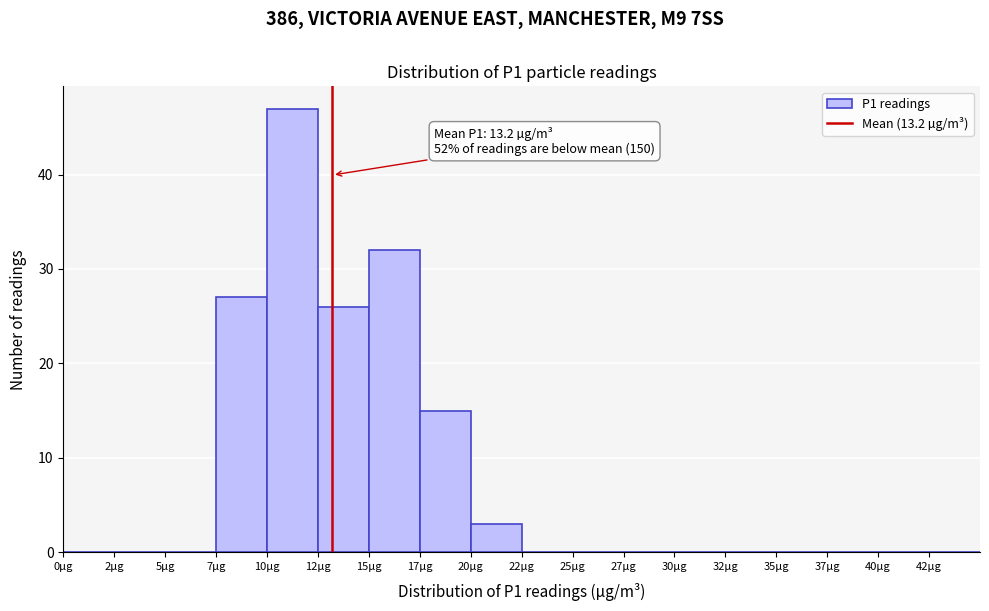

Reading right to left, list all the values displayed in this chart.

42µg=0	40µg=0	37µg=0	35µg=0	32µg=0	30µg=0	27µg=0	25µg=0	22µg=0	20µg=3	17µg=15	15µg=32	12µg=26	10µg=47	7µg=27	5µg=0	2µg=0	0µg=0